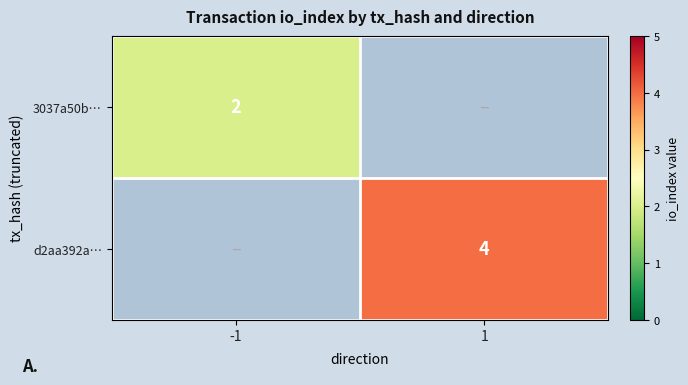

The value of 3037a50b… at -1 is 3. True or false?

False